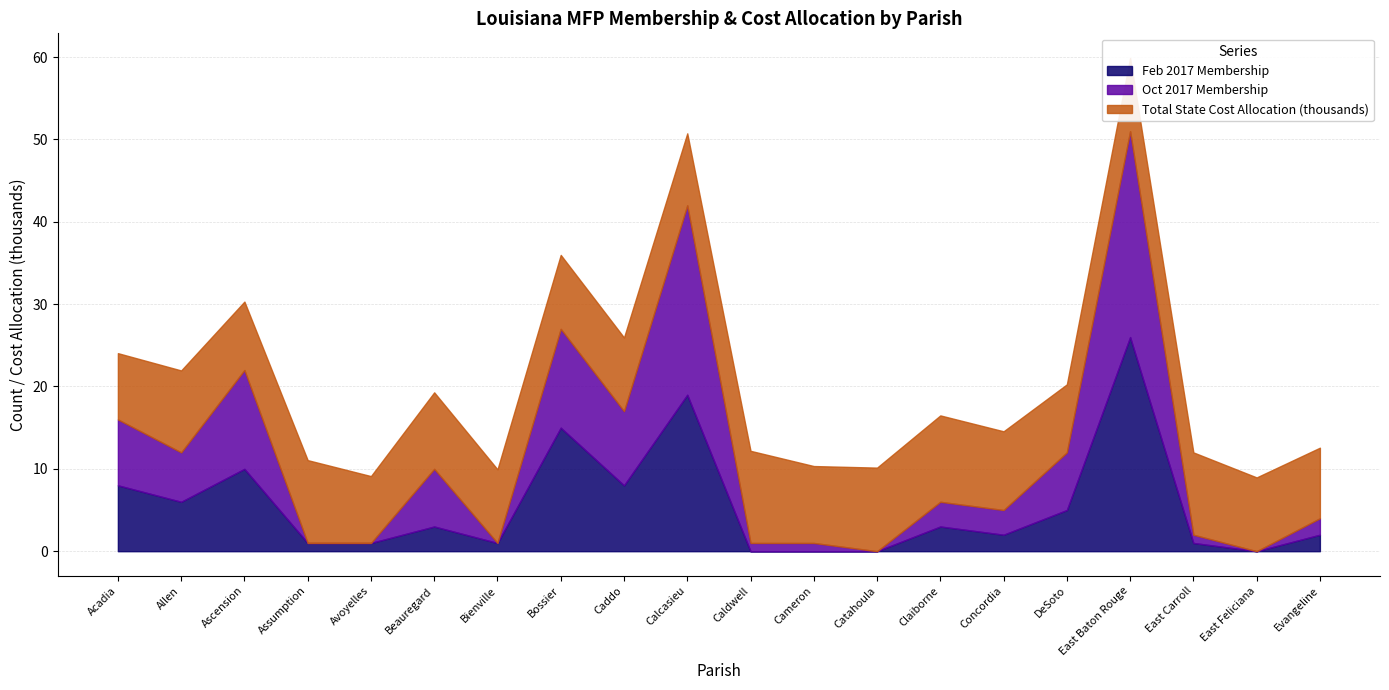

Reading left to right, transcribe all the data shown in this chart.

Feb 2017 Membership: 8.0	6.0	10.0	1.0	1.0	3.0	1.0	15.0	8.0	19.0	0.0	0.0	0.0	3.0	2.0	5.0	26.0	1.0	0.0	2.0
Oct 2017 Membership: 8.0	6.0	12.0	0.0	0.0	7.0	0.0	12.0	9.0	23.0	1.0	1.0	0.0	3.0	3.0	7.0	25.0	1.0	0.0	2.0
Total State Cost Allocation (thousands): 8.1	9.9	8.3	10.1	8.1	9.3	8.9	9.0	8.9	8.7	11.2	9.3	10.2	10.5	9.6	8.3	8.9	10.0	9.0	8.6